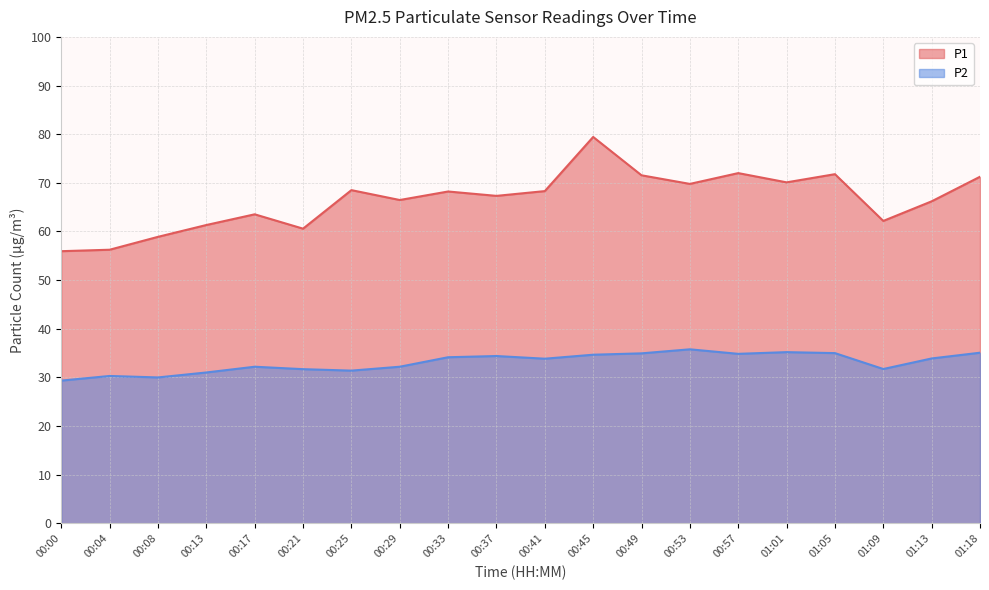

List the series in order of their overall mean, highest first.

P1, P2